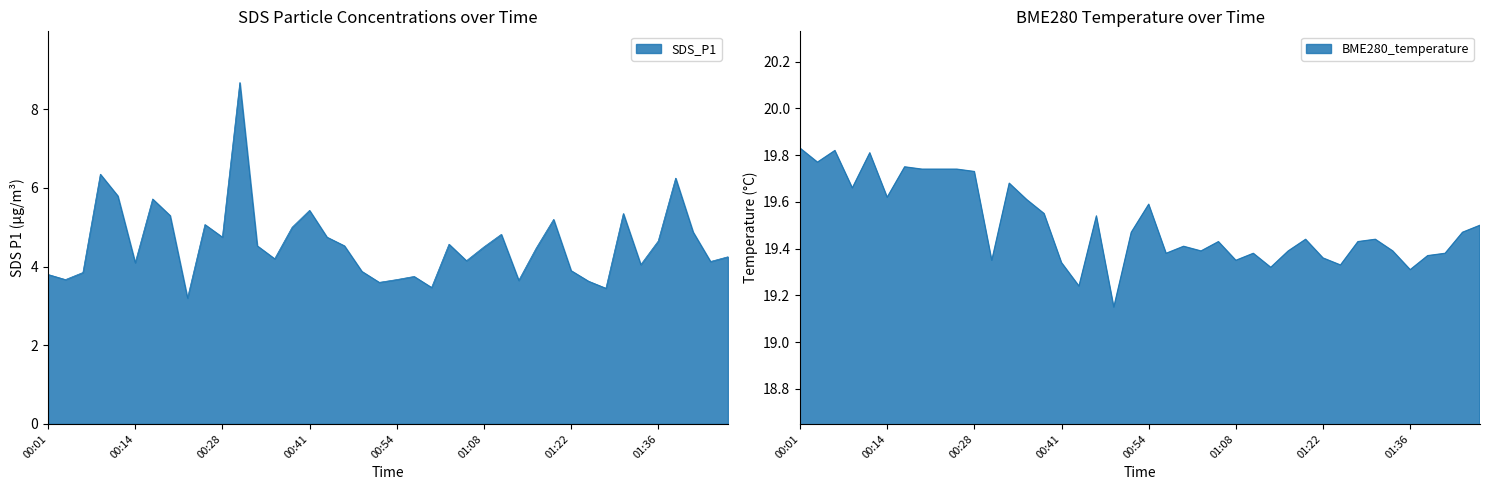

Which series changed the most between 00:06 and 01:30?

SDS_P1